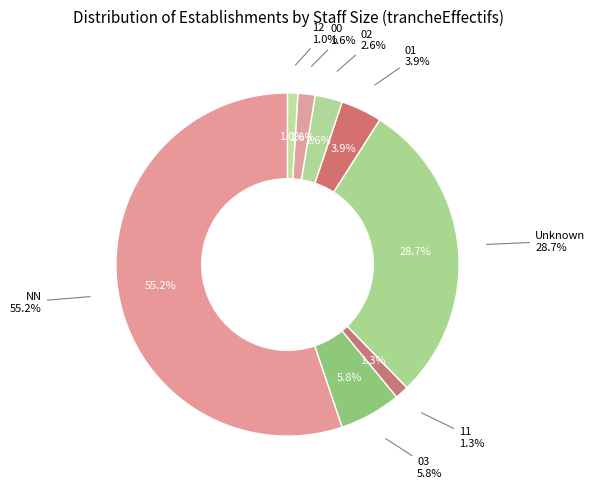

To the nearest percent, what is the difference between the 00 and 02 slice percentages?

1%